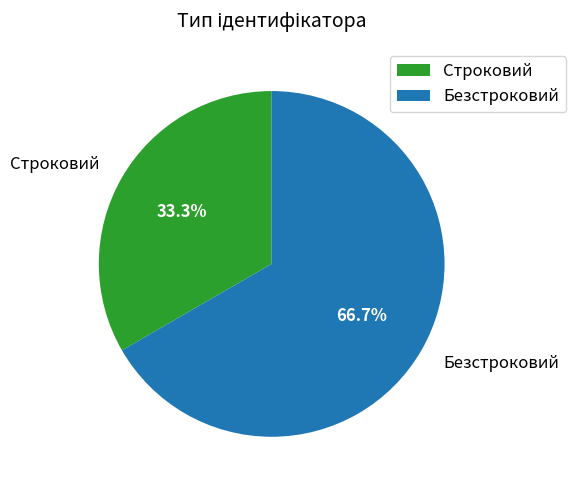

To the nearest percent, what portion does Безстроковий represent?

67%